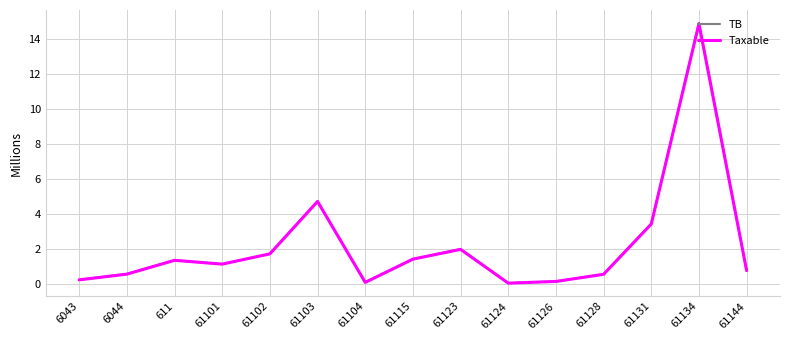

What is the sum of the Taxable values at 611 and 6043?

1.6